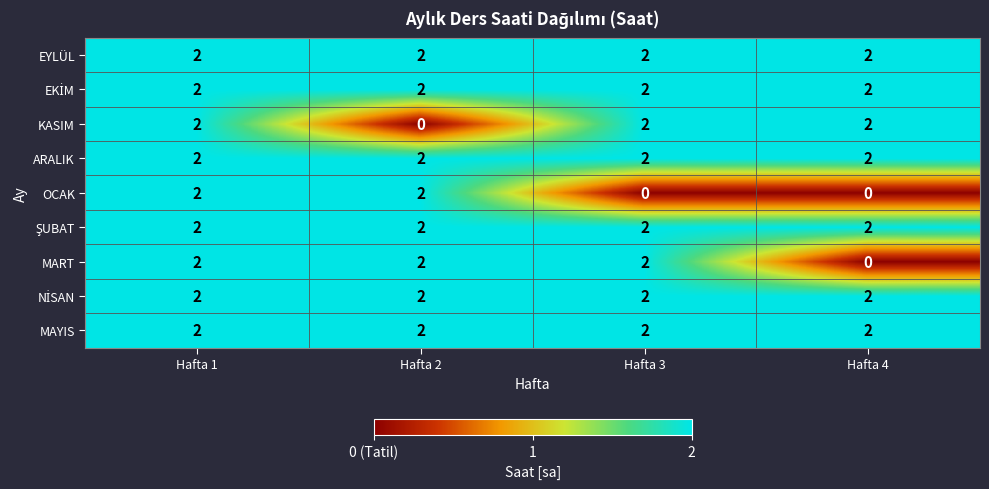

What is the difference between the highest and lowest values at Hafta 3?

2